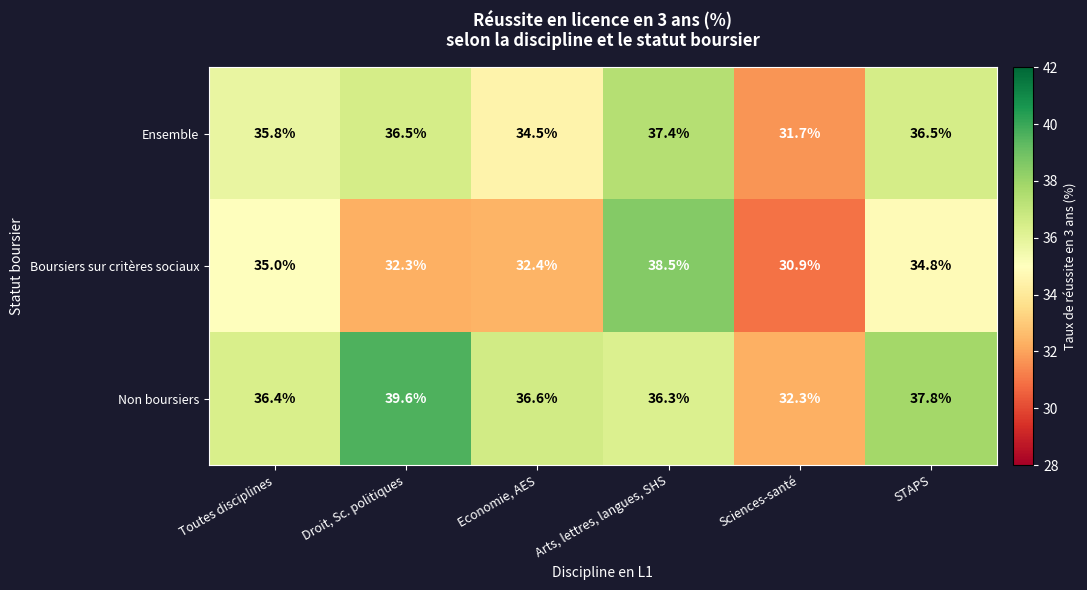

List the series in order of their overall mean, lowest first.

Boursiers sur critères sociaux, Ensemble, Non boursiers